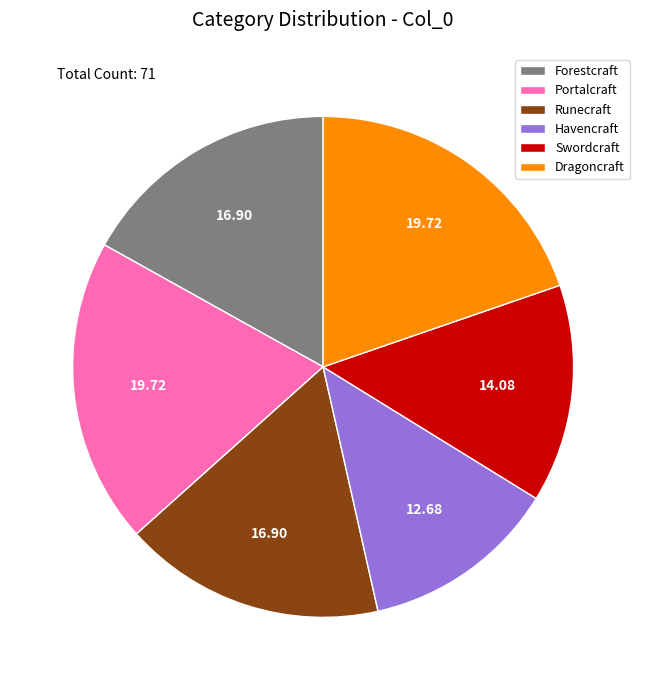

Is the sum of Portalcraft and Havencraft greater than half?

No